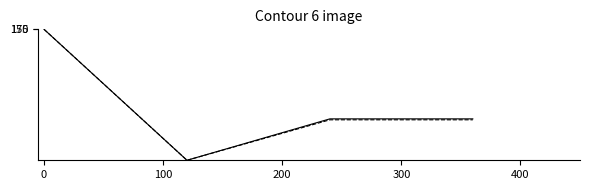

What is the greatest value displayed?

1000000